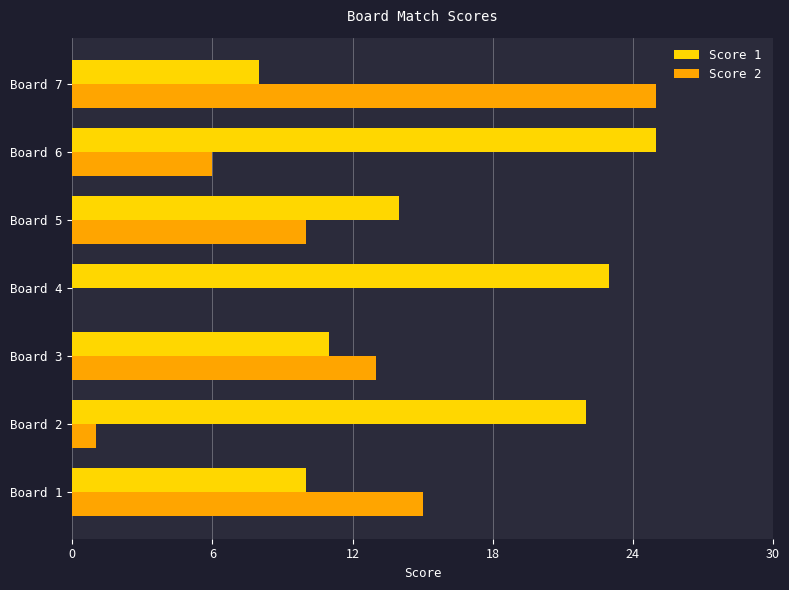

The value of Score 1 at Board 5 is 14. True or false?

True